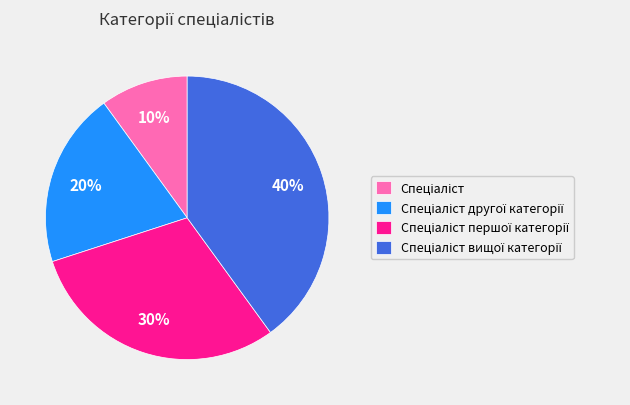

Is there any slice that represents more than half of the pie?

No